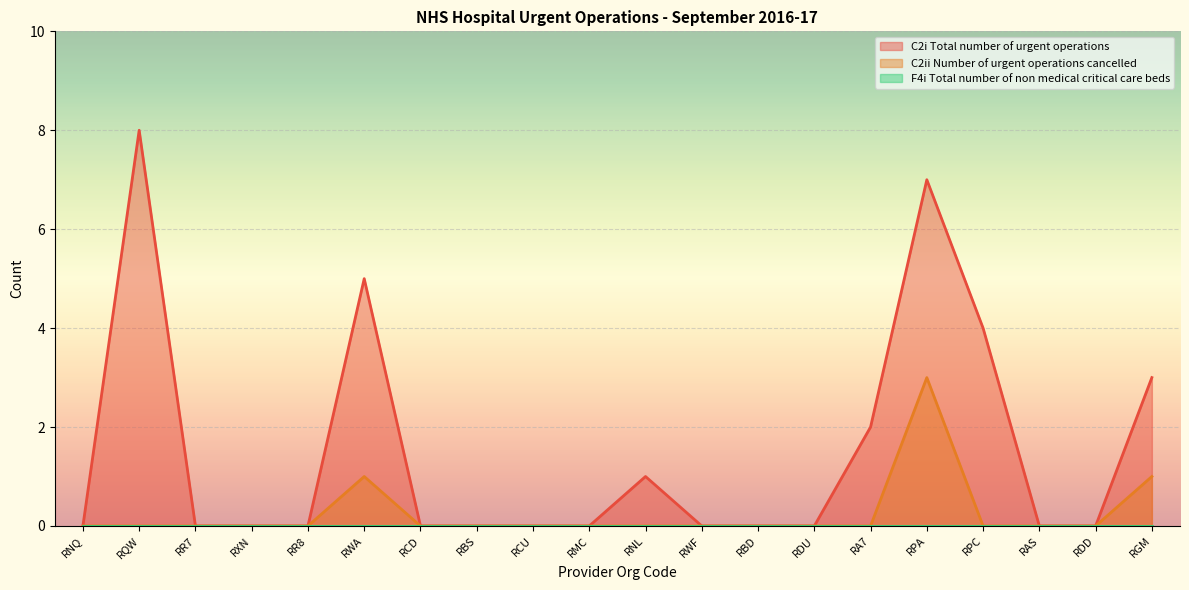

Where is the first local maximum for C2i Total number of urgent operations?

RQW